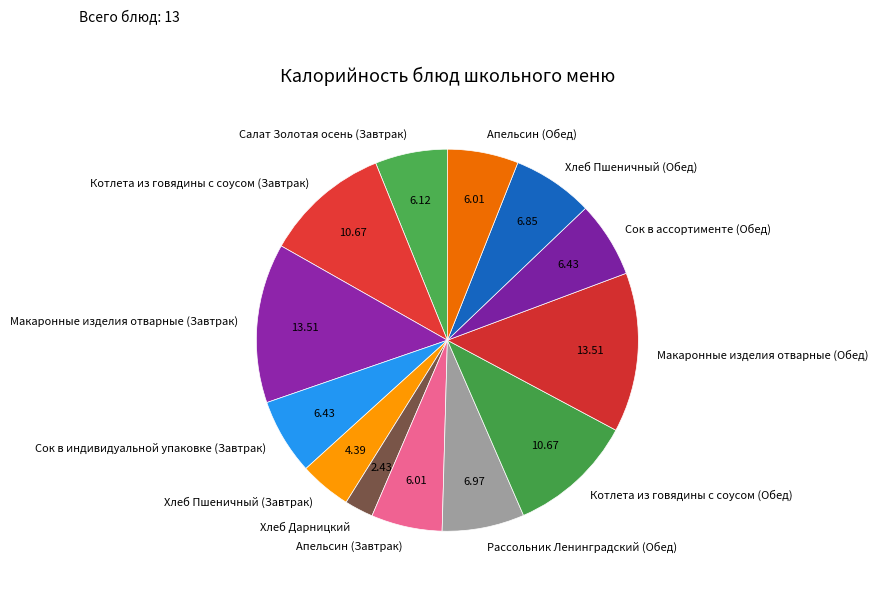

Is it true that Апельсин (Завтрак) is 6% of the pie?

True